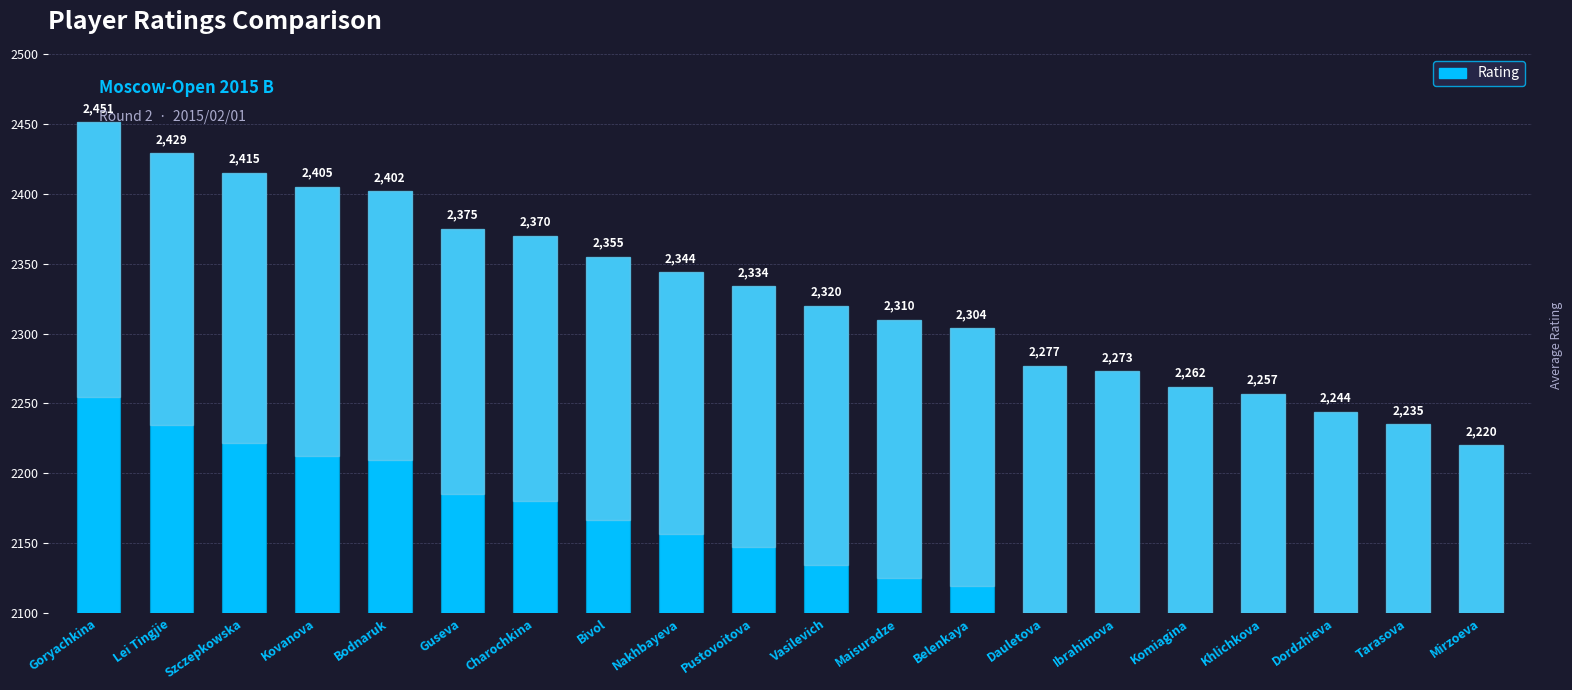

How many distinct data groups are displayed?

1